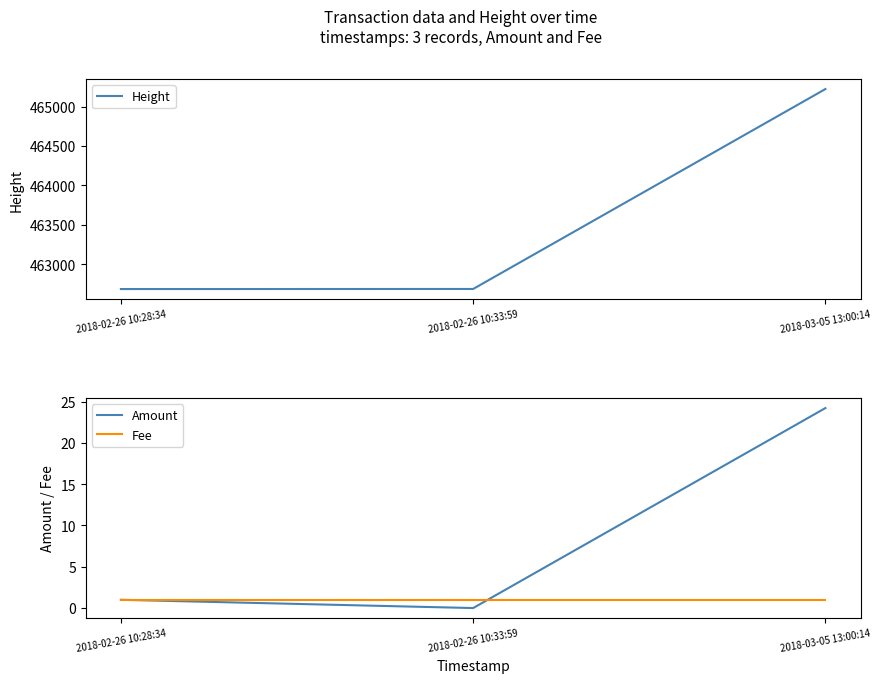

Does the chart have visible grid lines?

No